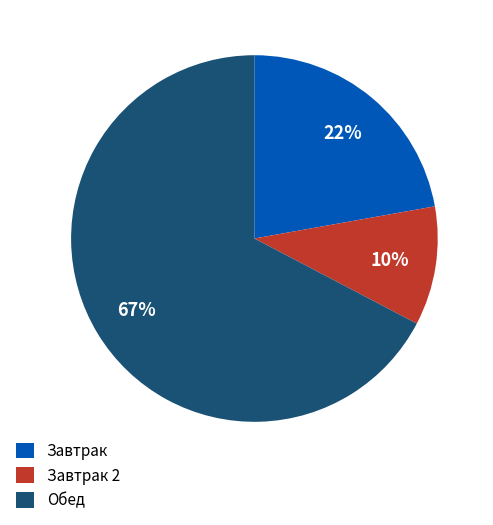

How many slices are in this pie chart?

3